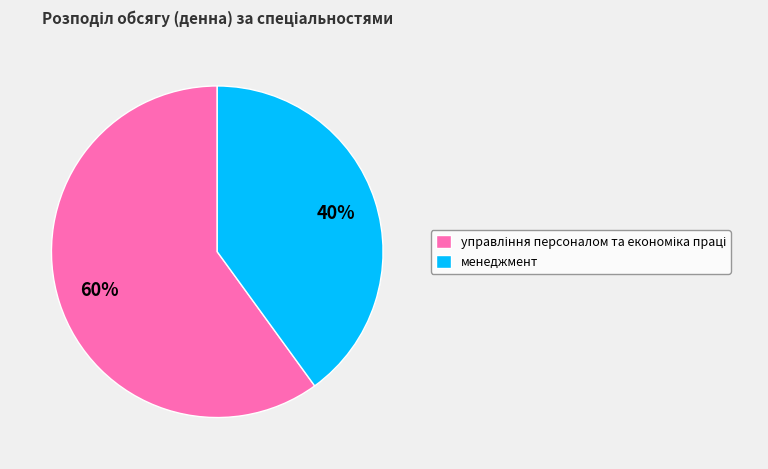

Is it true that менеджмент is 47% of the pie?

False